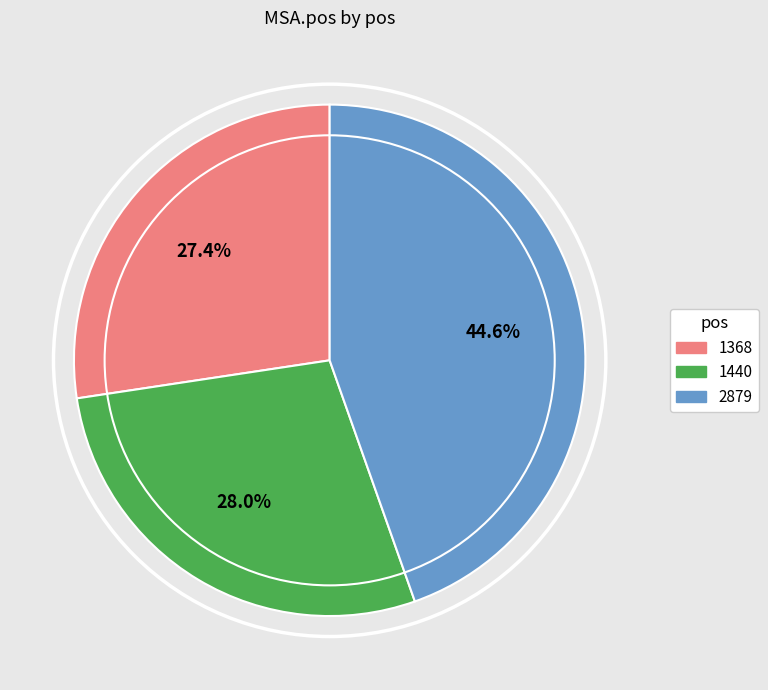

Which category has the smallest portion of the pie?

1368